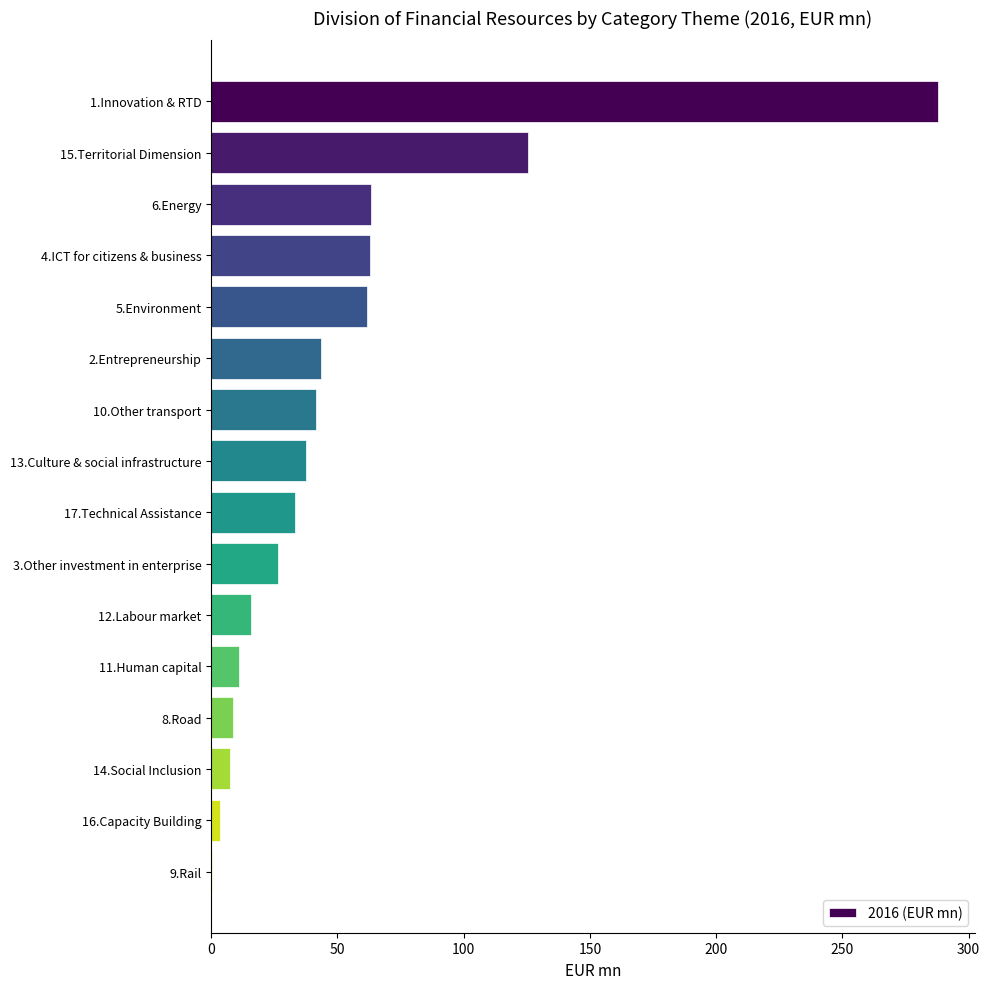

The value at 5.Environment is 61.6. True or false?

True